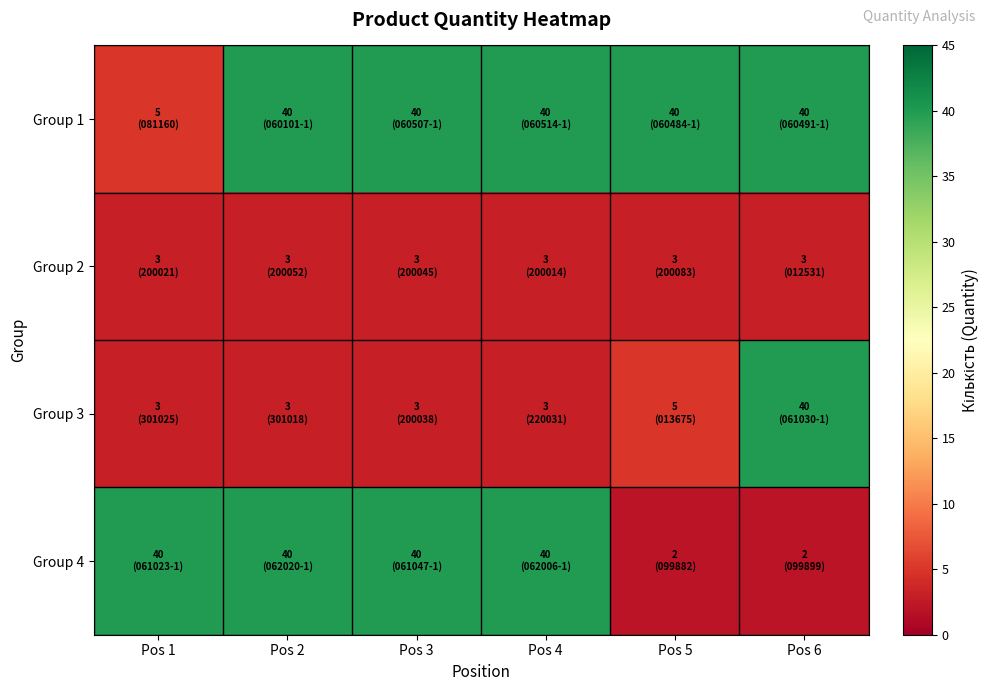

Reading left to right, list all the values displayed in this chart.

Group 1: Pos 1=5	Pos 2=40	Pos 3=40	Pos 4=40	Pos 5=40	Pos 6=40
Group 2: Pos 1=3	Pos 2=3	Pos 3=3	Pos 4=3	Pos 5=3	Pos 6=3
Group 3: Pos 1=3	Pos 2=3	Pos 3=3	Pos 4=3	Pos 5=5	Pos 6=40
Group 4: Pos 1=40	Pos 2=40	Pos 3=40	Pos 4=40	Pos 5=2	Pos 6=2